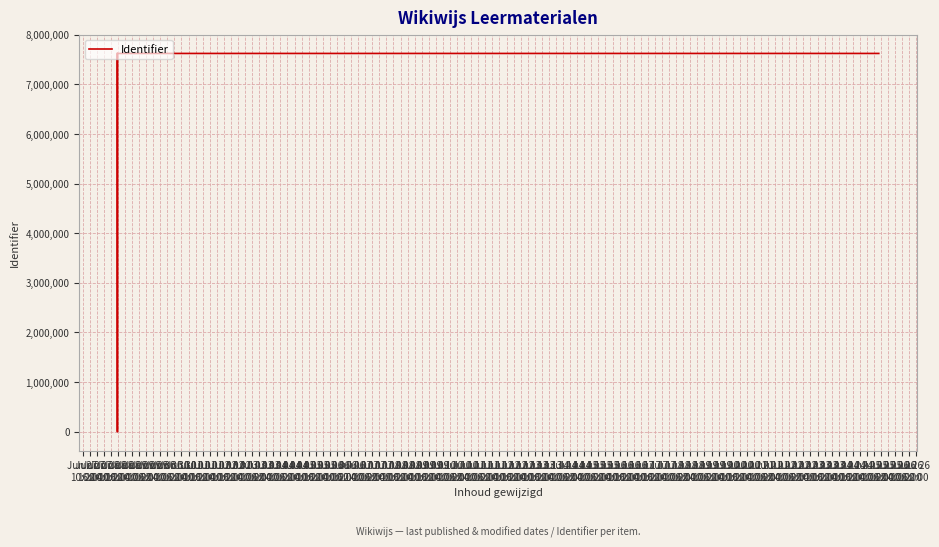

How many values are above zero?

4